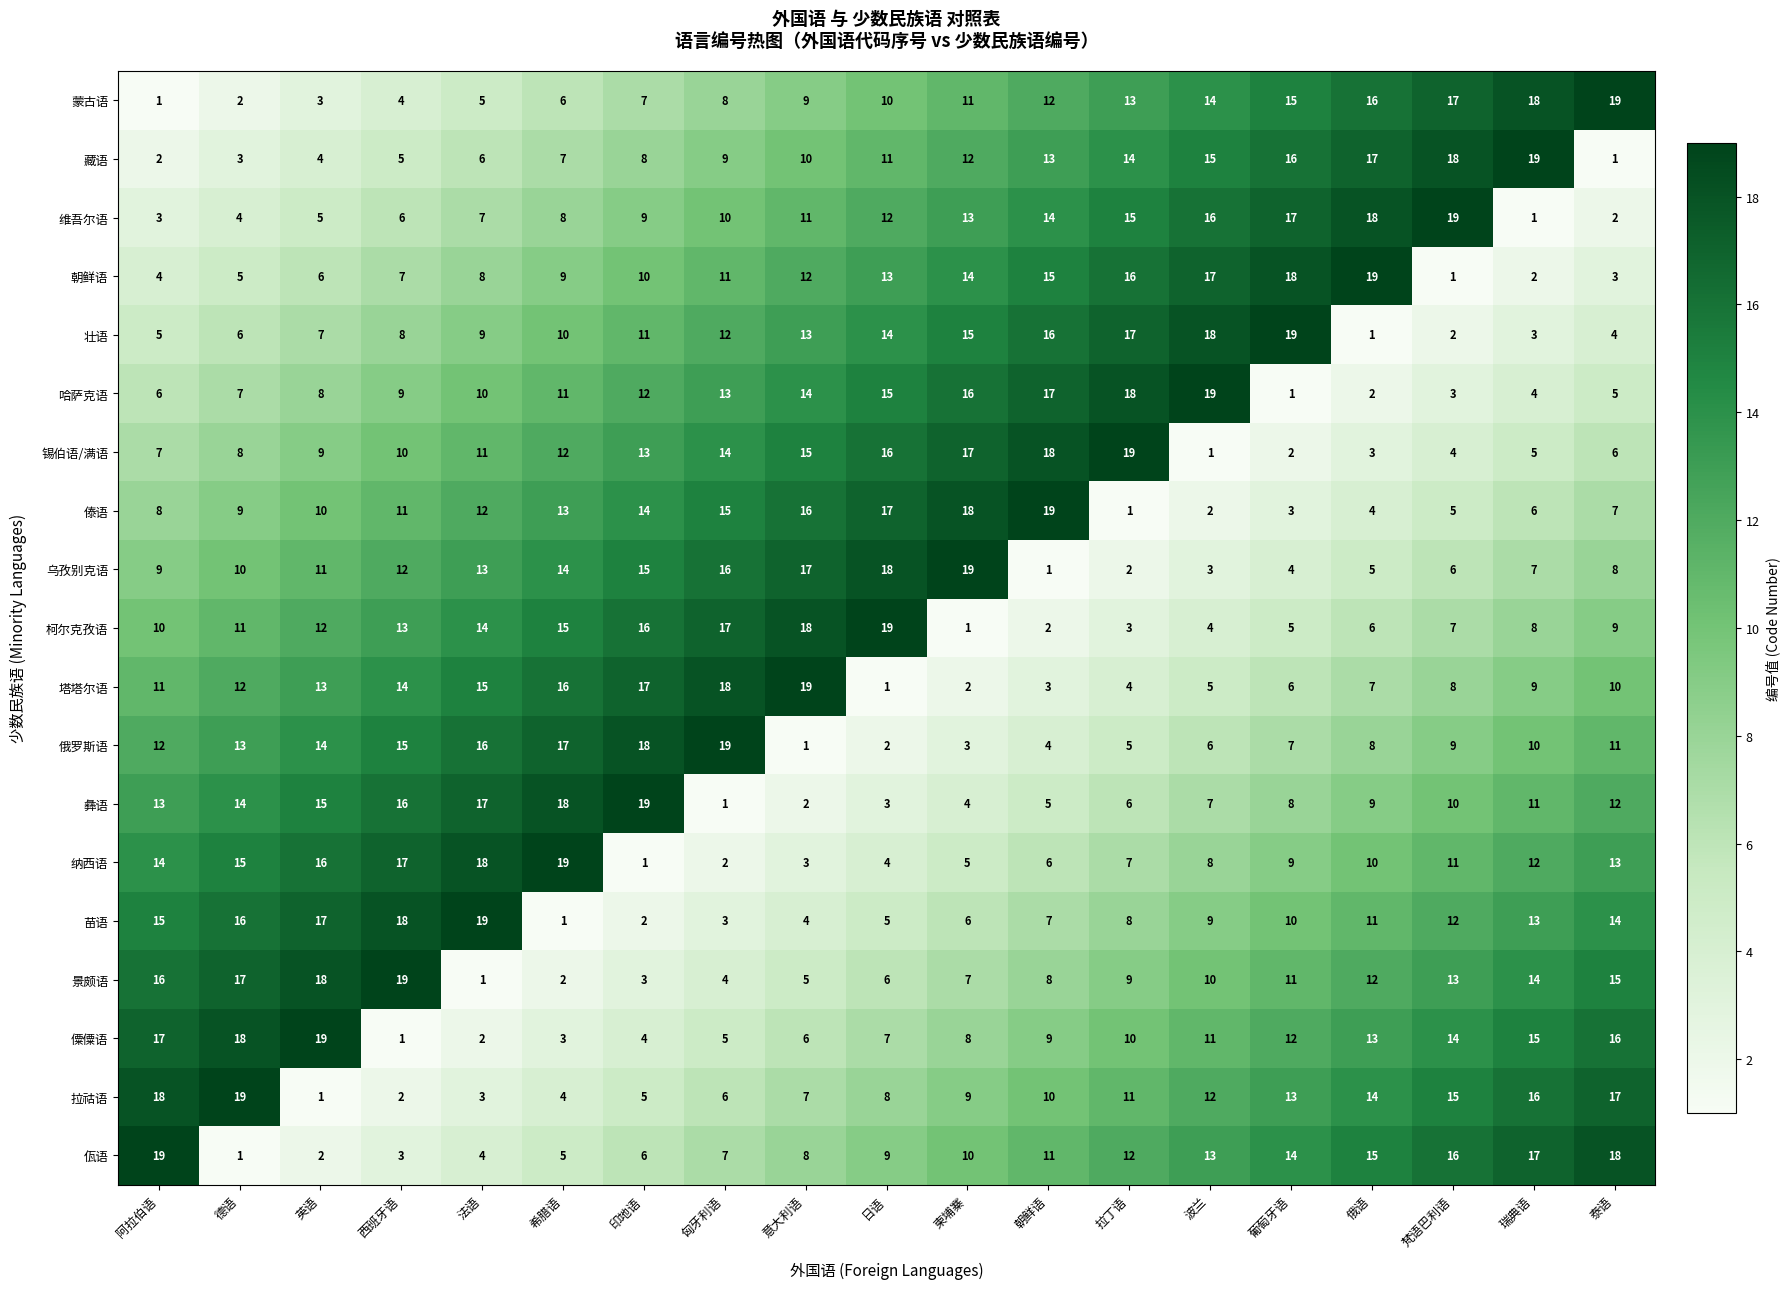

What is the difference between the second highest and minimum values in the 苗语 series?

17